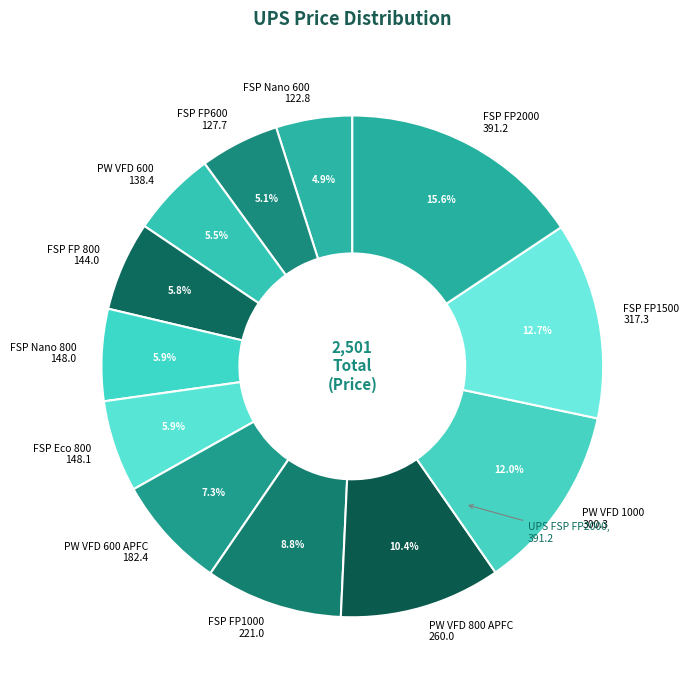

Does any single category account for the majority?

No